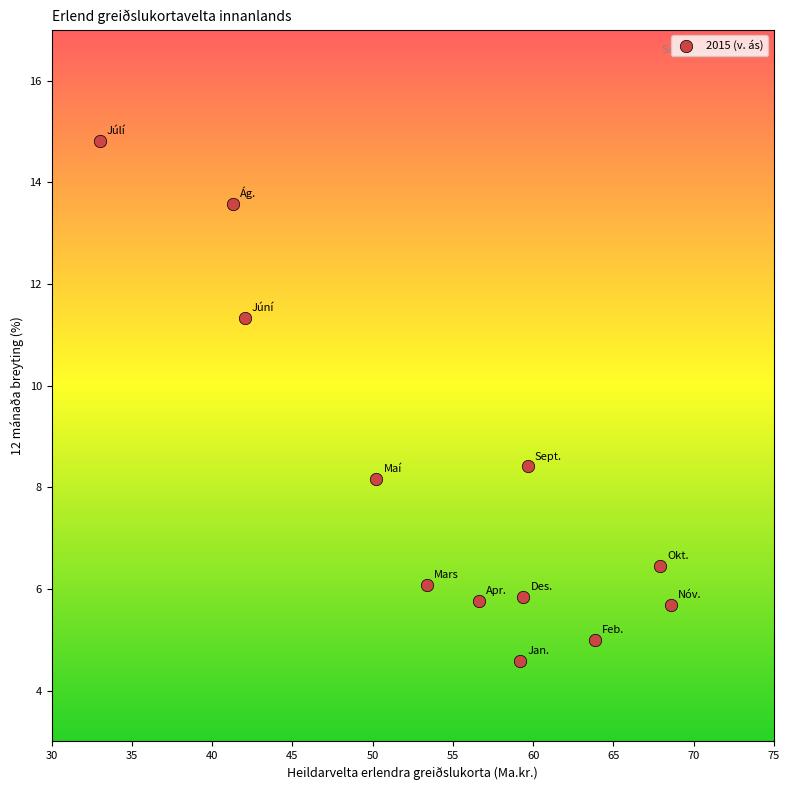

What is the average Y value?

8.0